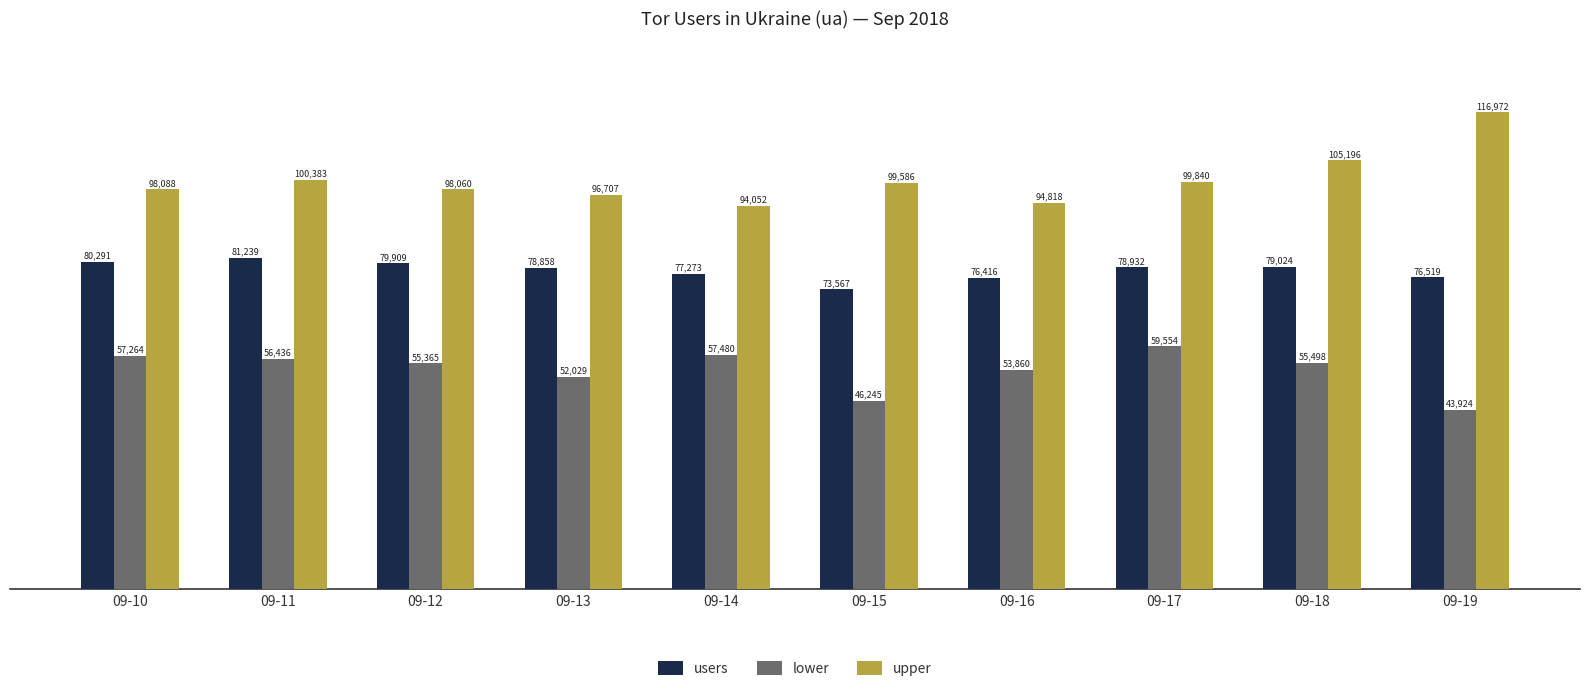

Is it true that users equals 132888 at 09-13?

False